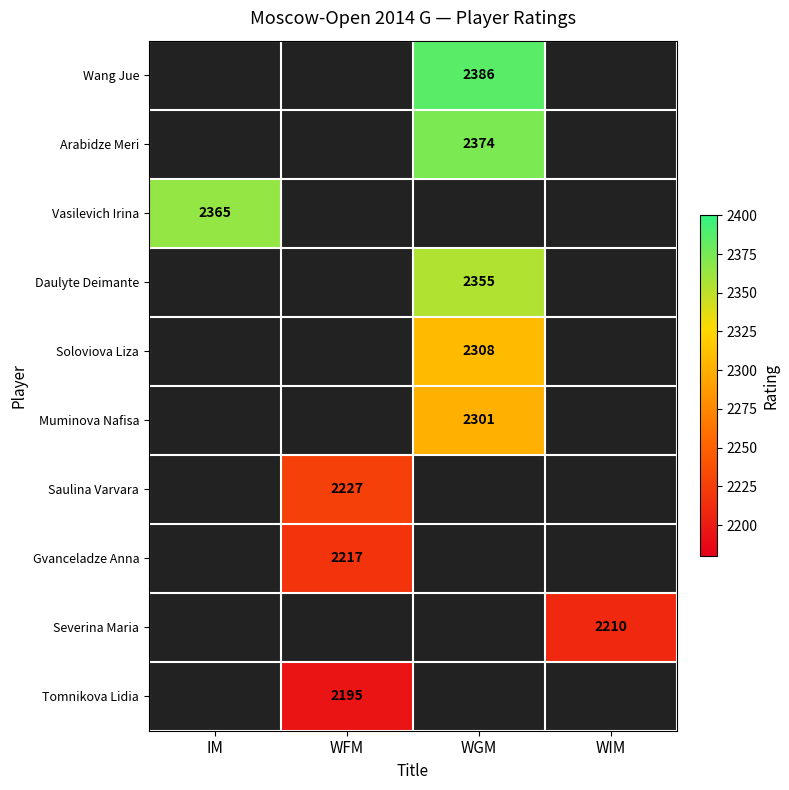

The Arabidze Meri series shows 2374 at WGM. True or false?

True